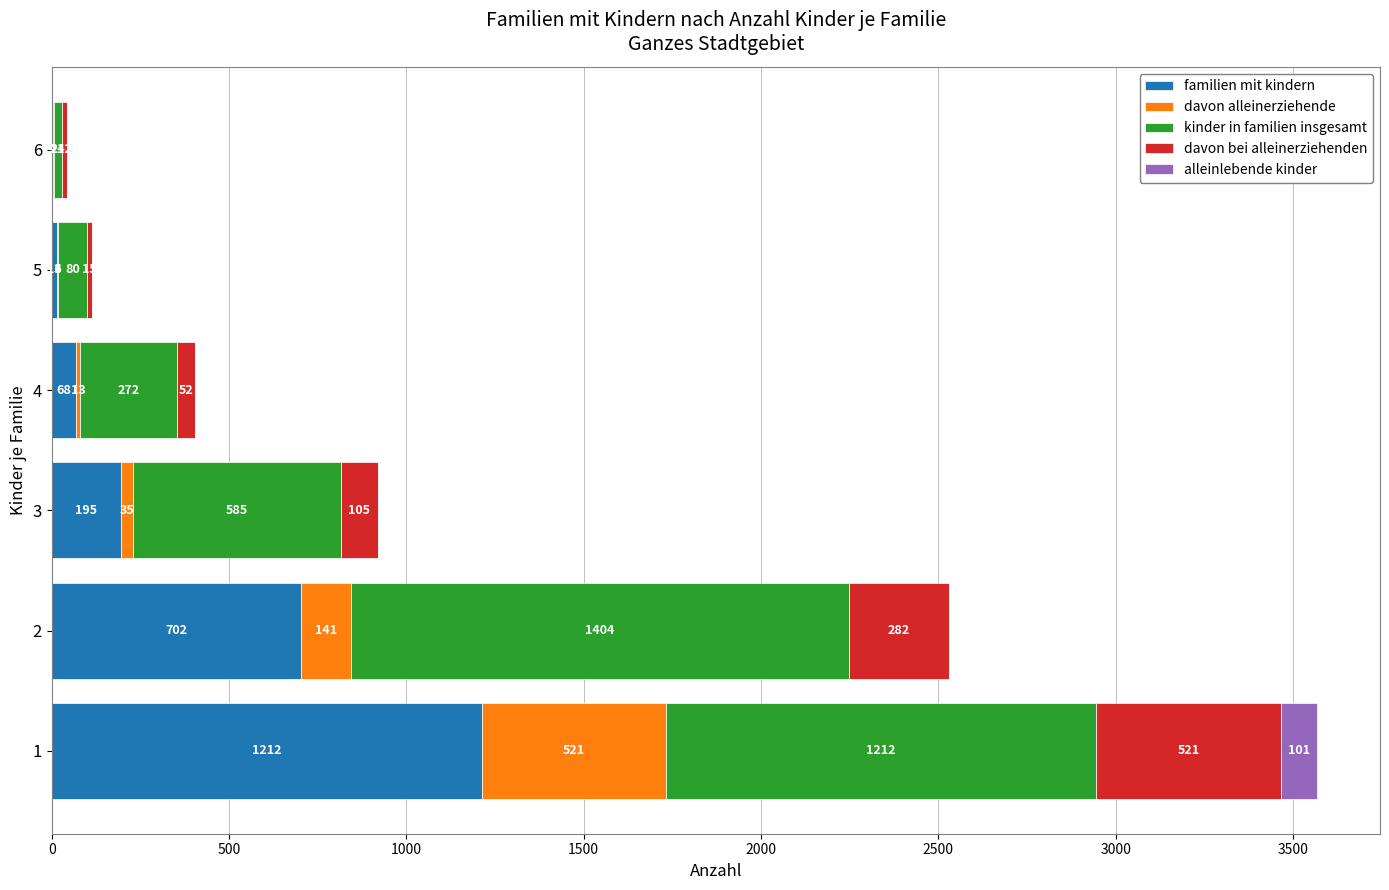

What is the highest value of the familien mit kindern series?

1212